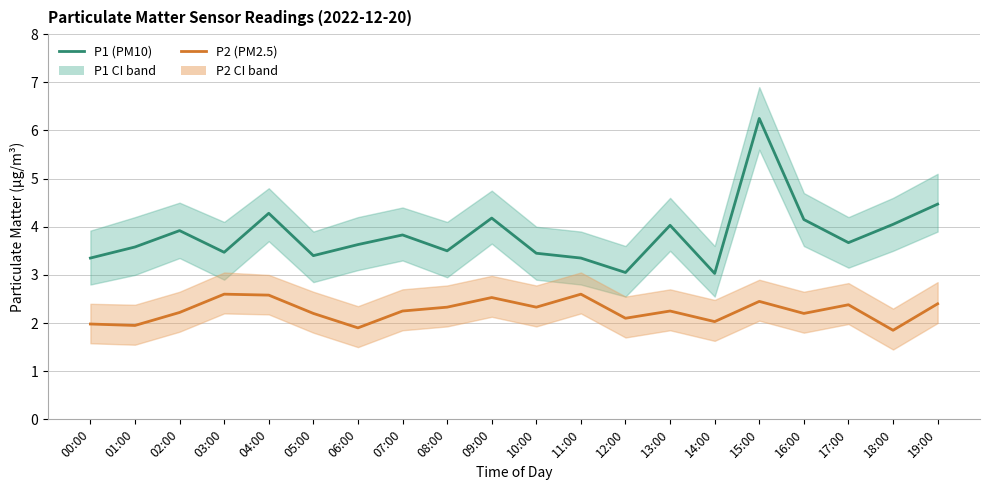

What is the sum of the P2 (PM2.5) values at 14:00 and 11:00?

4.6